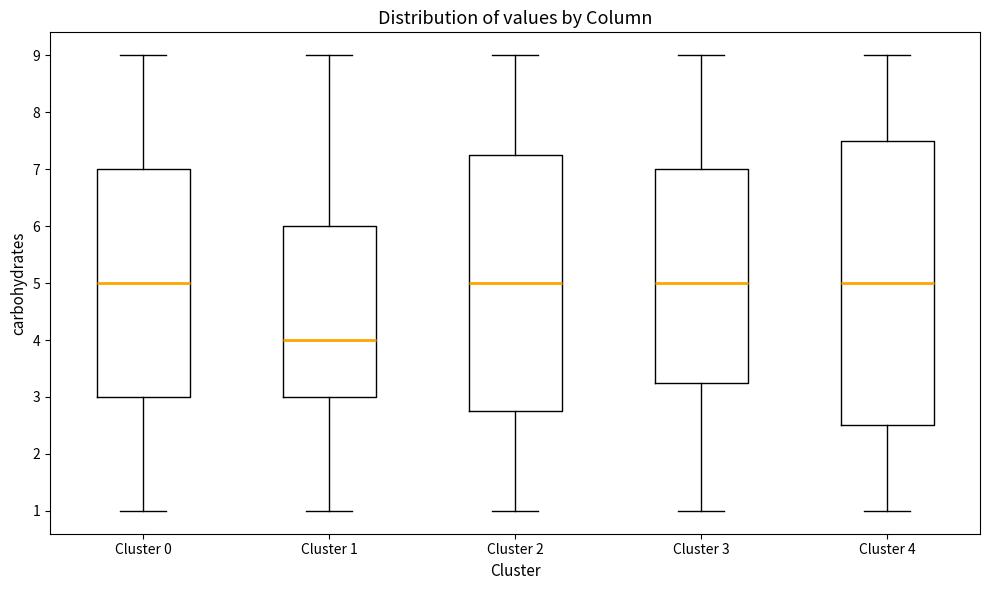

Reading left to right, transcribe this box plot: for each box, give where its median line is, the range the box spans, and where its two whiskers end, as read against the y-axis. The values are not printed on the chart, so give them approximately, as read against the axis.

Cluster 0: median 5.0, box 3.0 to 7.0, whiskers 1.0 to 9.0
Cluster 1: median 4.0, box 3.0 to 6.0, whiskers 1.0 to 9.0
Cluster 2: median 5.0, box 2.8 to 7.3, whiskers 1.0 to 9.0
Cluster 3: median 5.0, box 3.3 to 7.0, whiskers 1.0 to 9.0
Cluster 4: median 5.0, box 2.5 to 7.5, whiskers 1.0 to 9.0